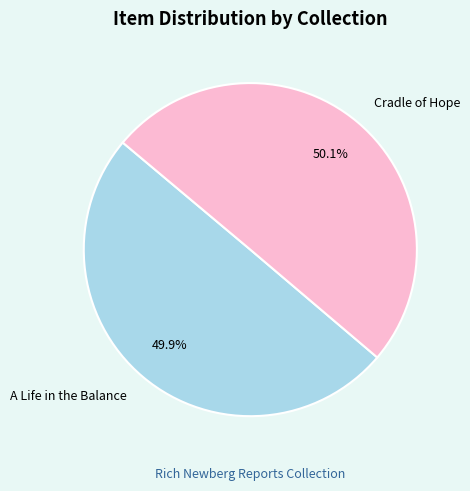

The Cradle of Hope slice represents 36% of the pie. True or false?

False